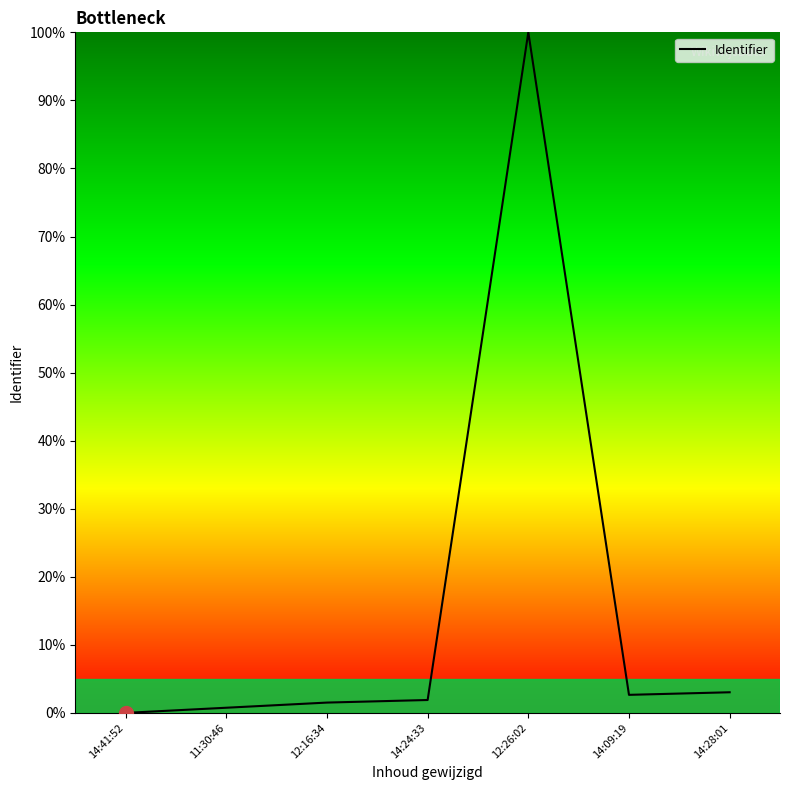

How many series are shown in this chart?

1